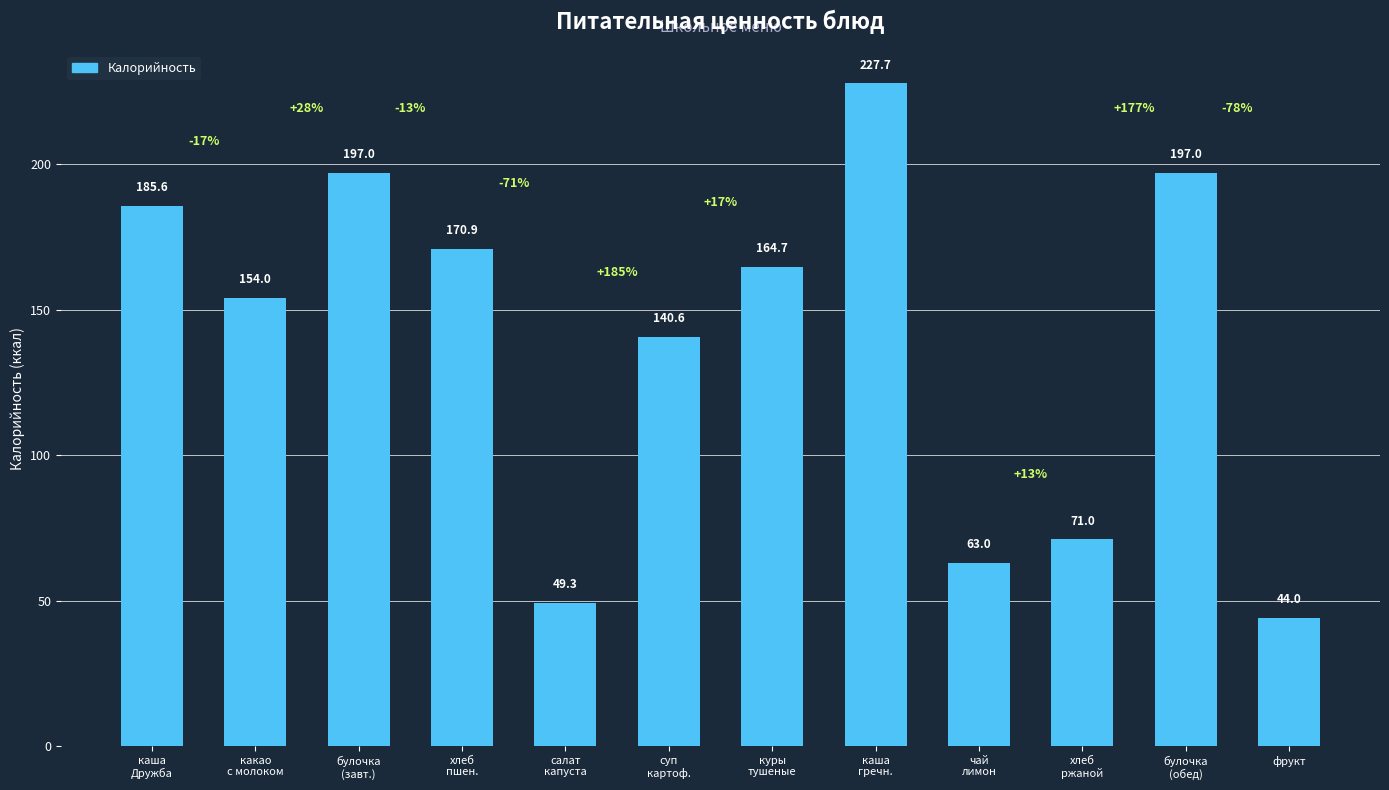

Count the number of data series in this chart.

1